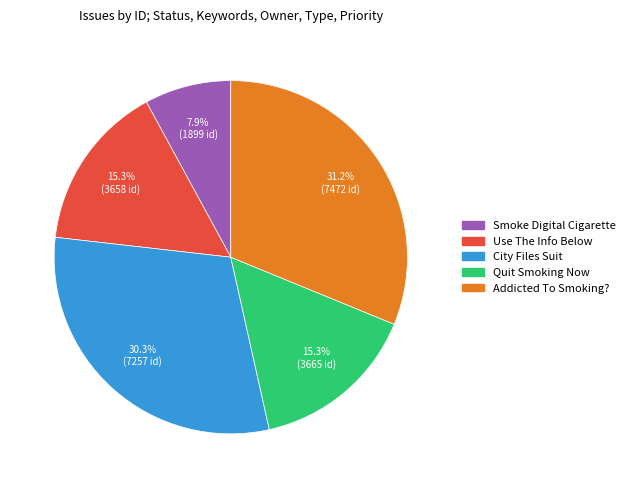

How many segments does this pie chart have?

5